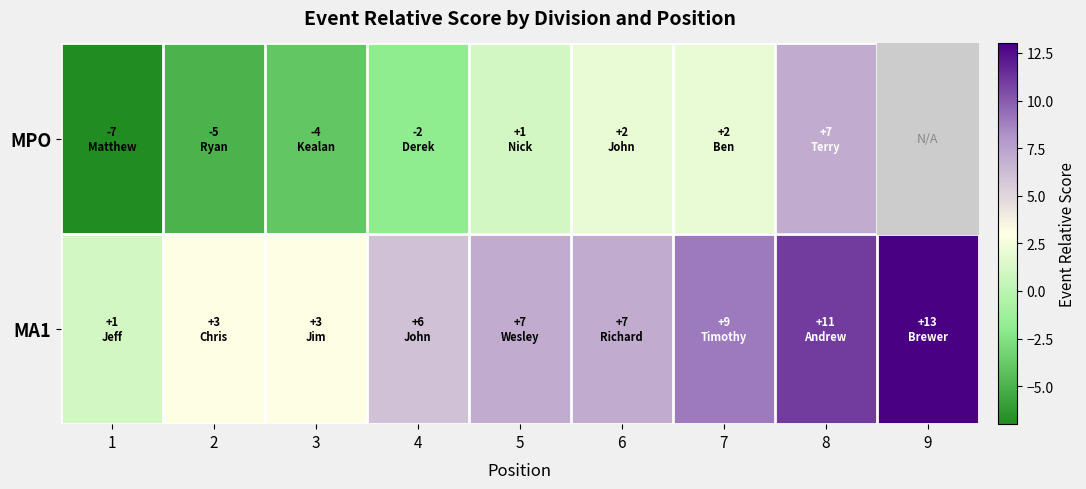

What is the sum of the MPO values at 3 and 1?

-11.0